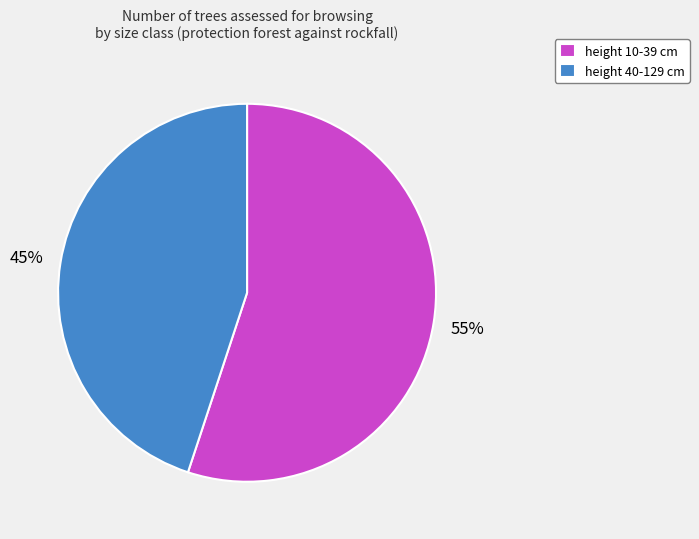

What is the largest slice in the pie chart?

height 10-39 cm